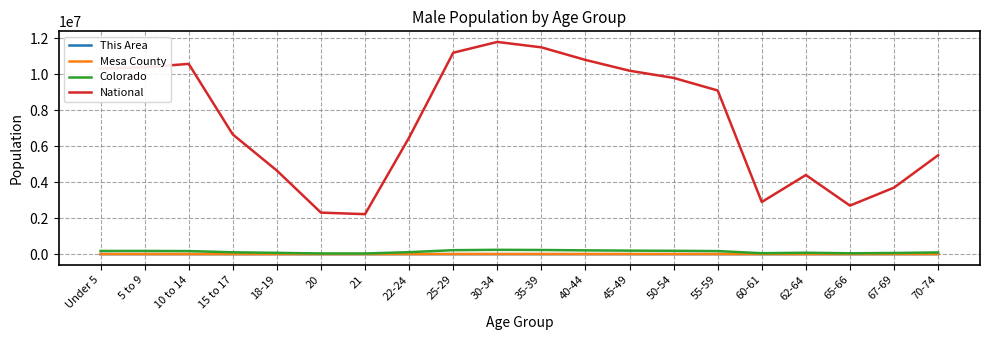

What position from the right is 67-69?

2